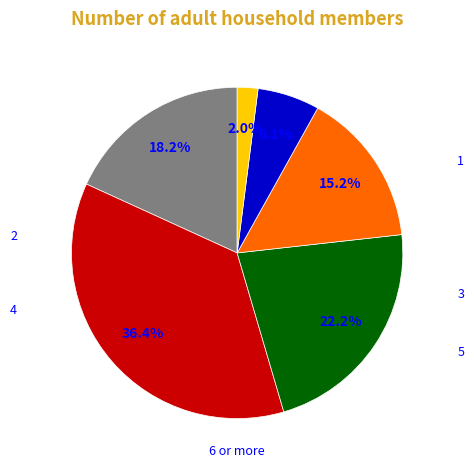

Count the number of slices in the pie.

6